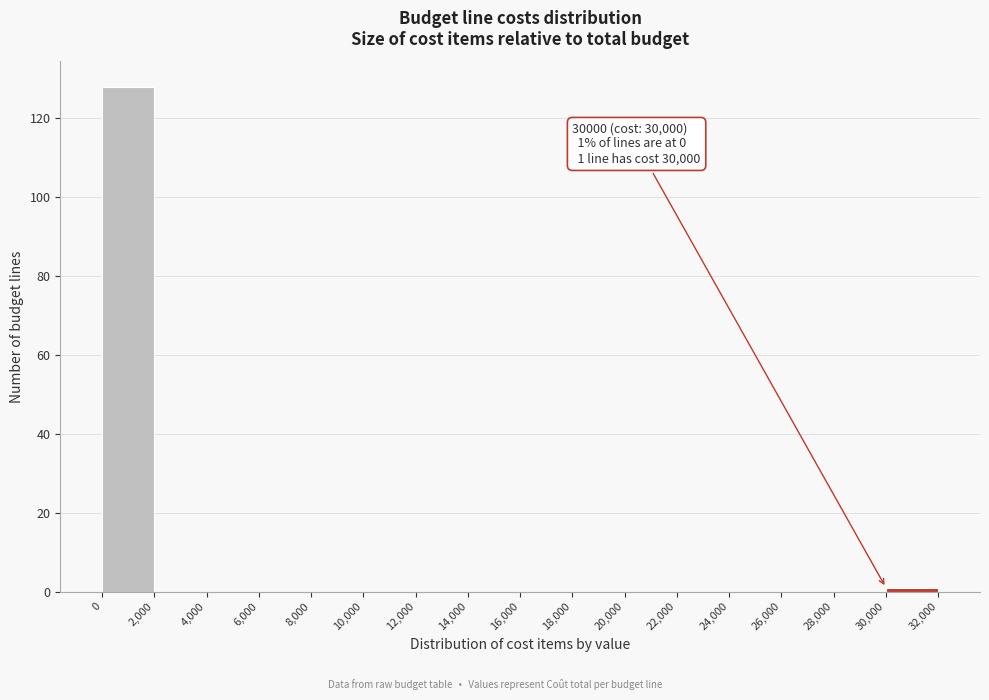

Over which range of the x-axis is the bar tallest?

0 to 2,000